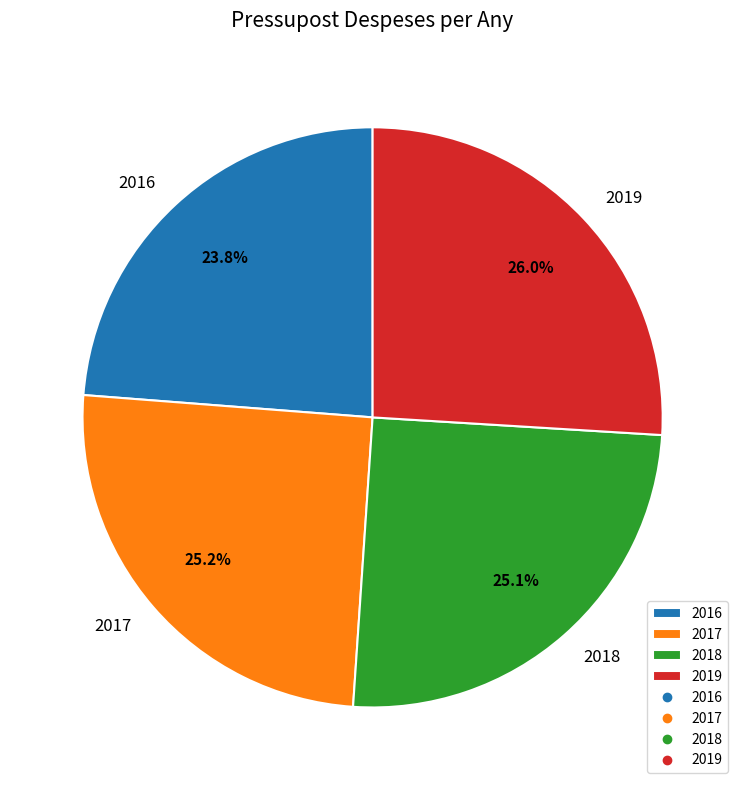

What is the ratio of the value at 2018 to the value at 2017?

1.0